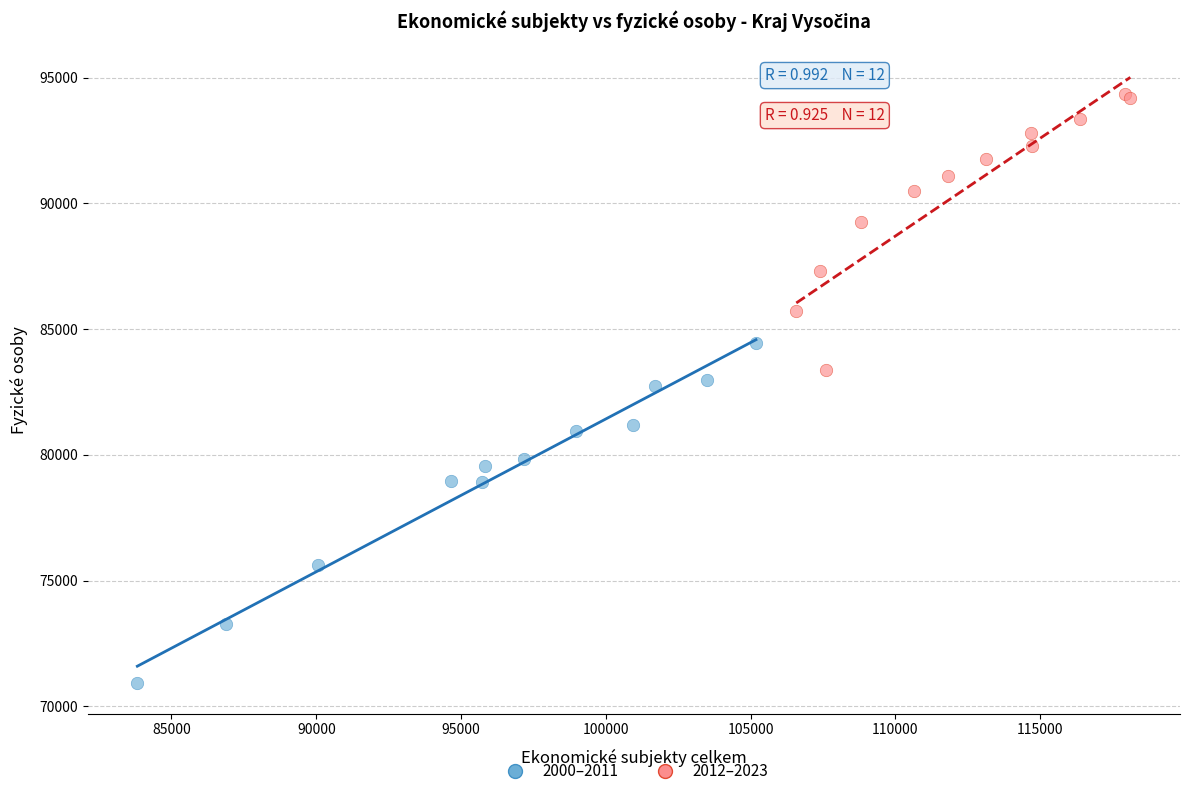

What are all the series names shown in the legend?

2000–2011, 2012–2023